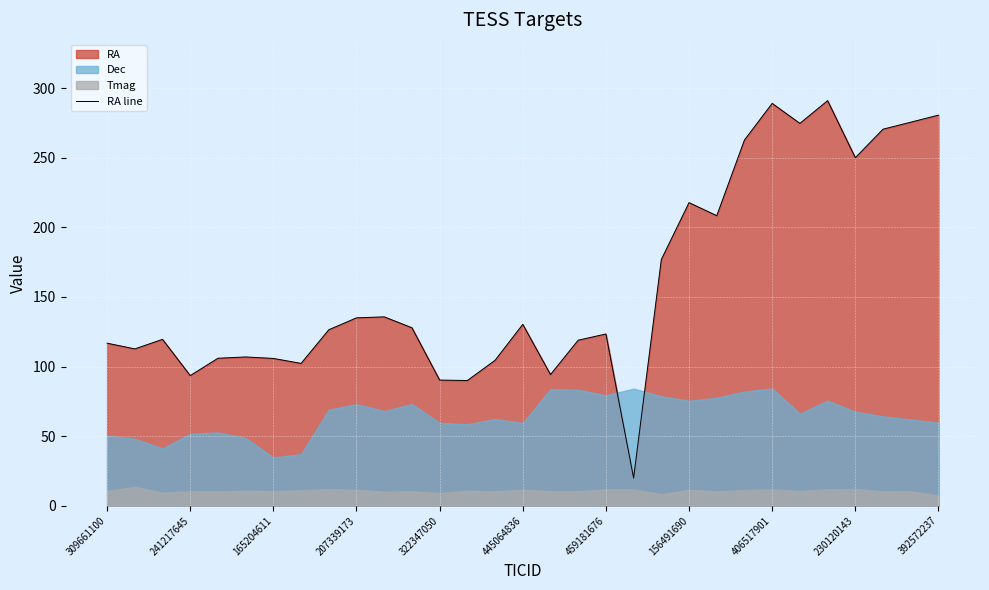

What is the greatest value displayed?

291.1